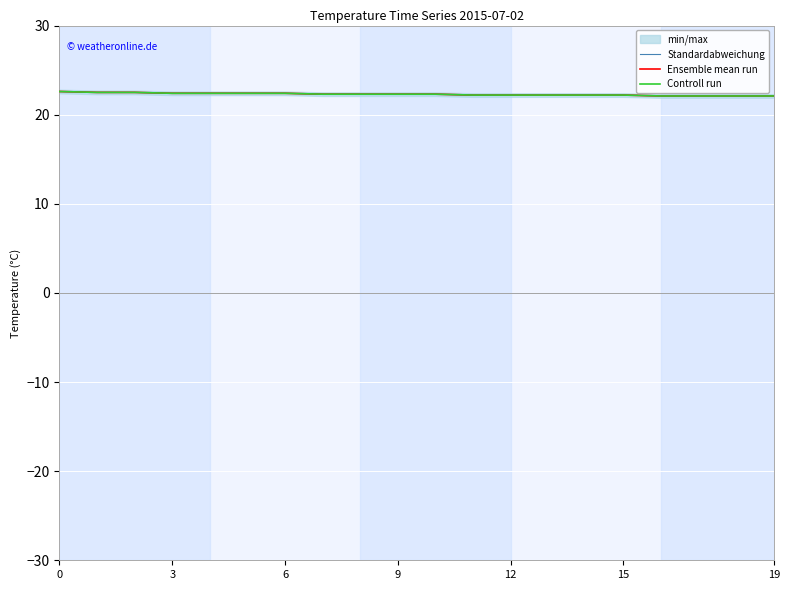

Which series has the largest total across all categories?

Standardabweichung